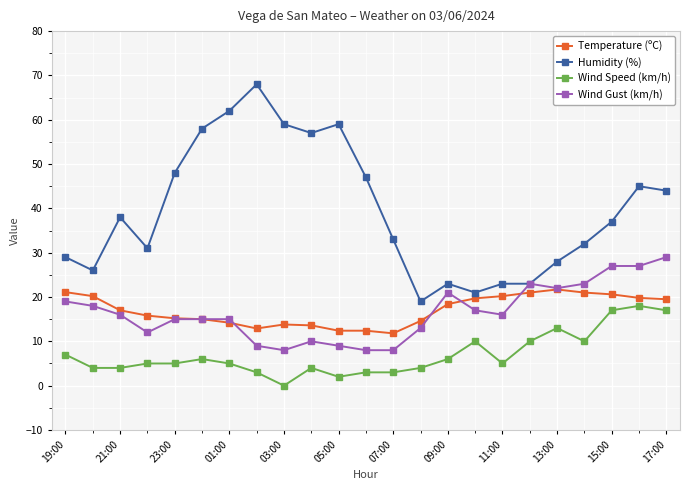

Which series has the largest total across all categories?

Humidity (%)